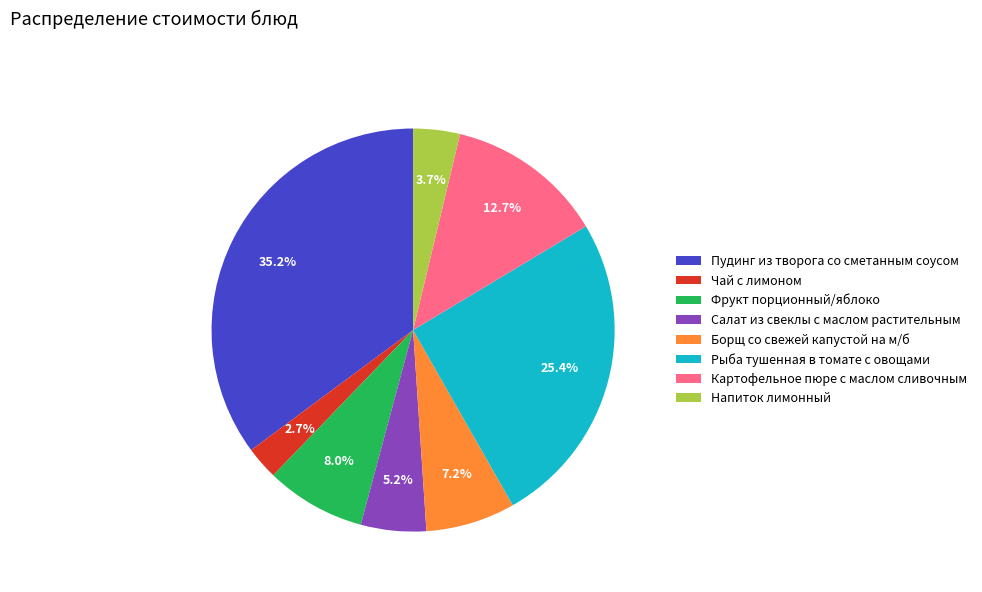

Combined, do Напиток лимонный and Пудинг из творога со сметанным соусом account for over 50%?

No